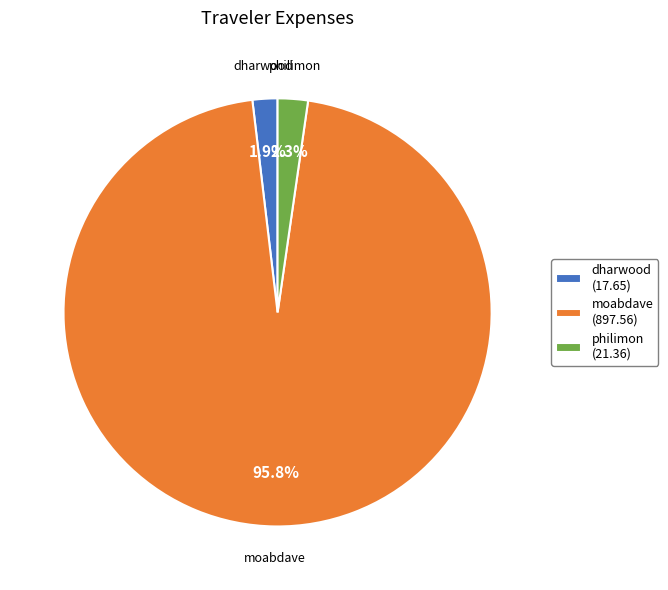

Does any single category account for the majority?

Yes